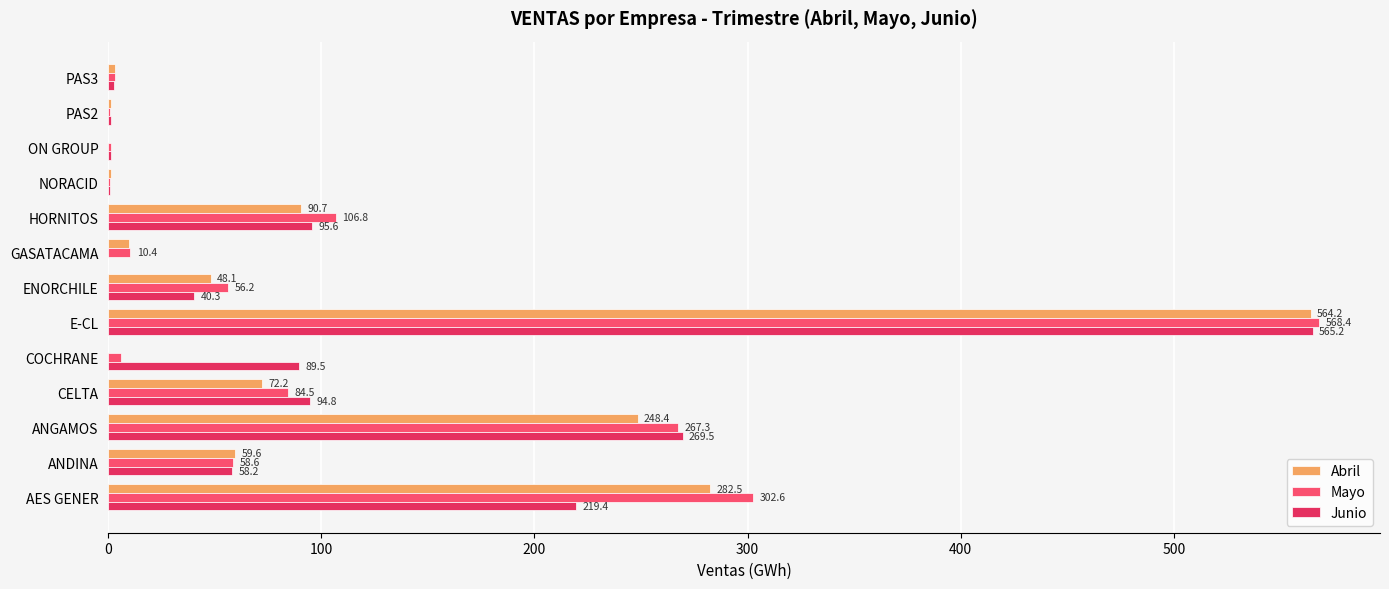

Which series changed the most between AES GENER and PAS3?

Mayo